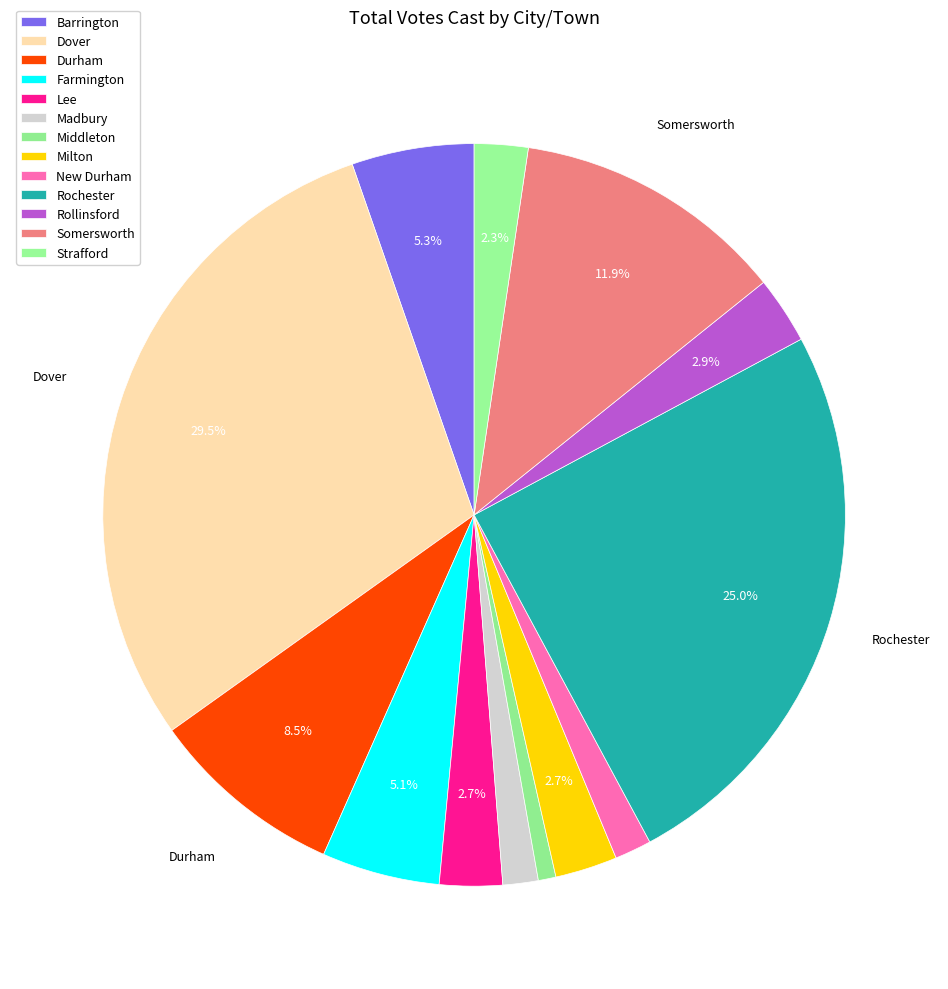

Count the number of slices in the pie.

13